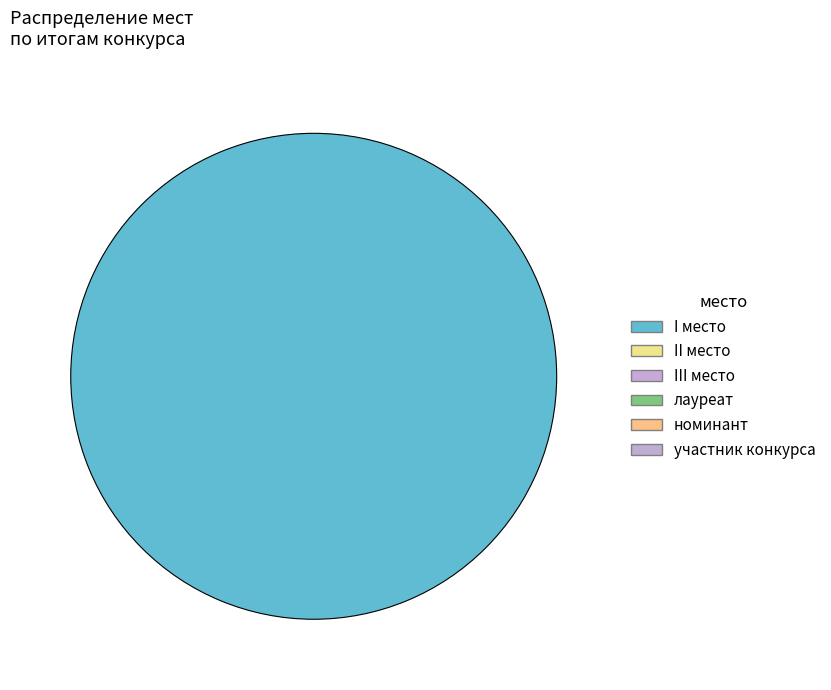

How many segments does this pie chart have?

1